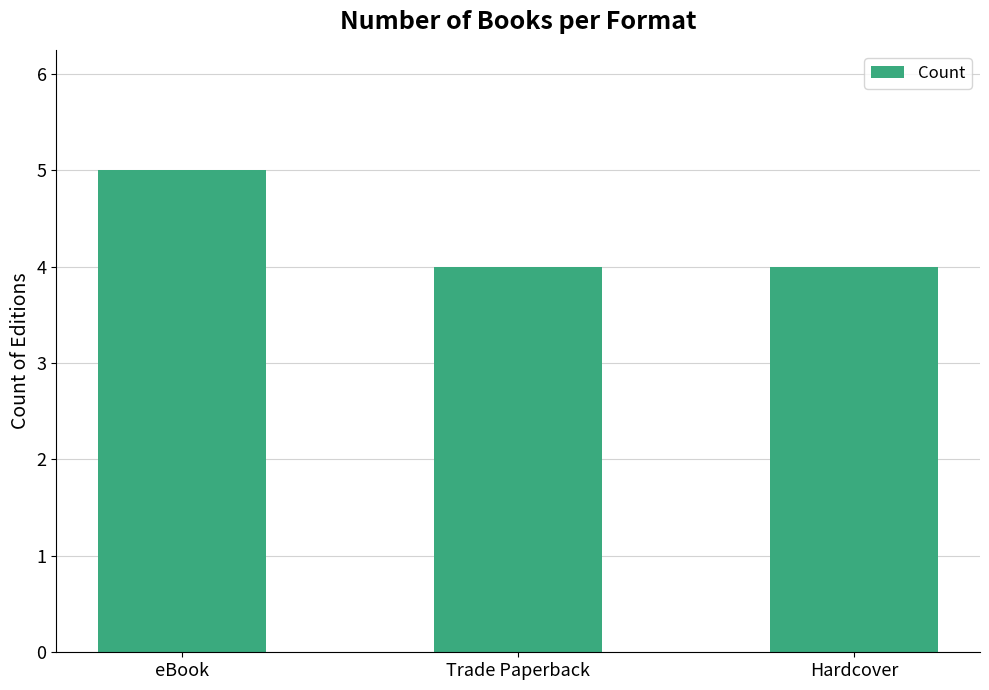

At which category does the chart reach its peak across all series?

eBook